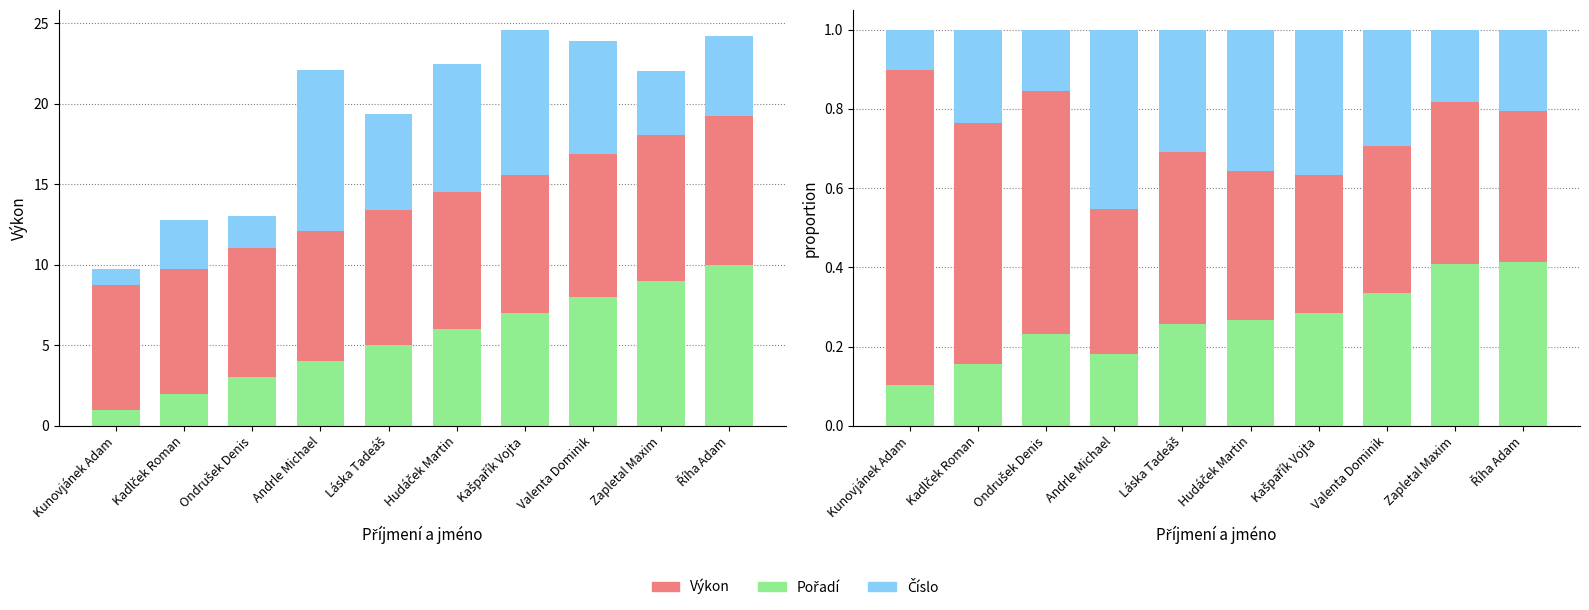

At which label does Číslo reach its minimum?

Kunovjánek Adam